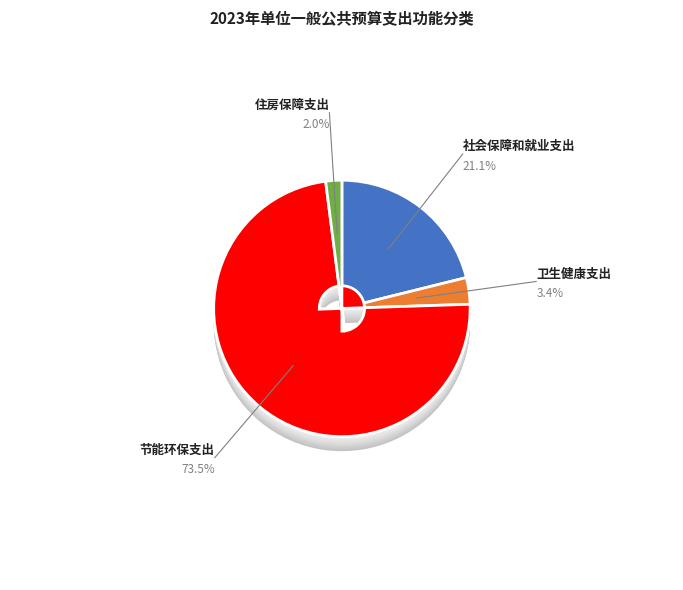

How many slices are in this pie chart?

4